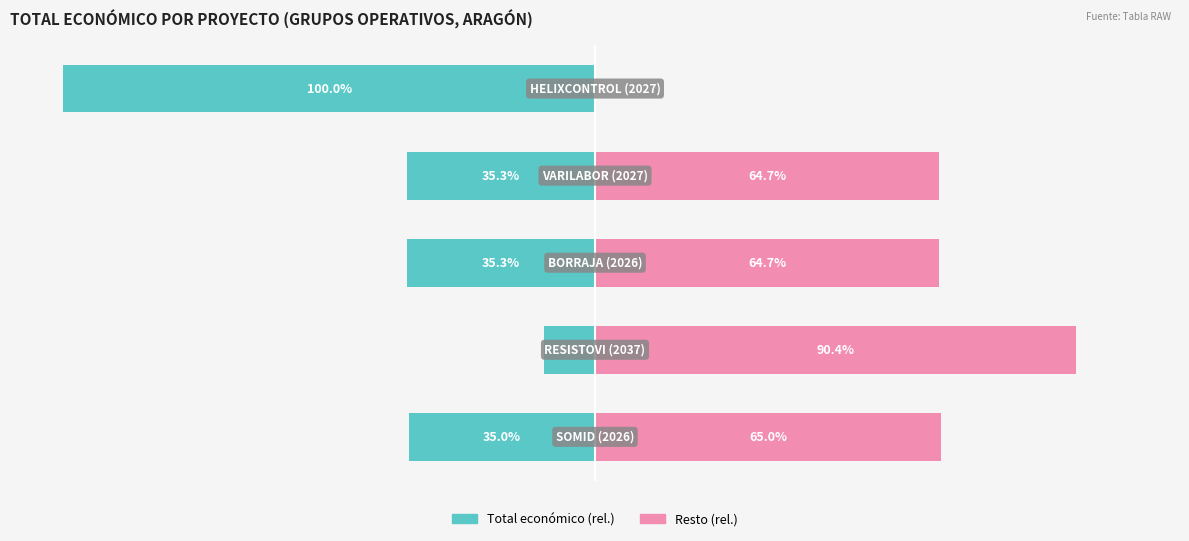

How many values in the Resto (rel.) series exceed 64?

4